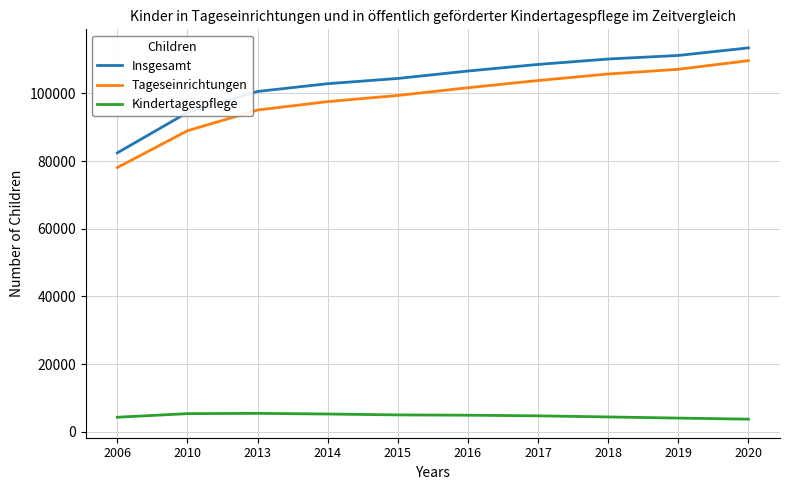

Does the chart display data point markers on the line(s)?

No